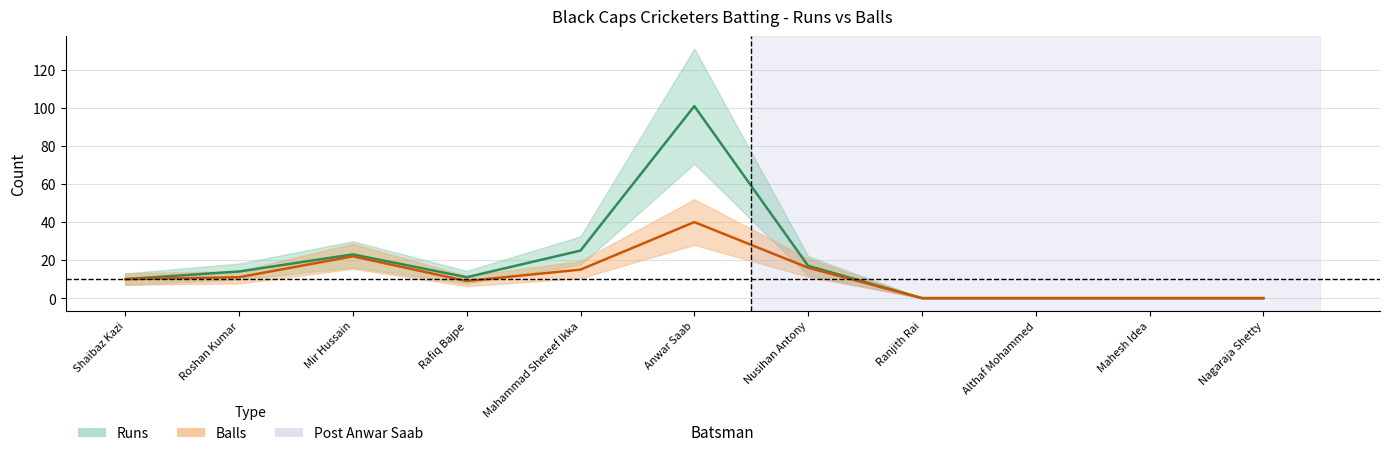

True or false: Runs has more than 1 interior local peaks.

True